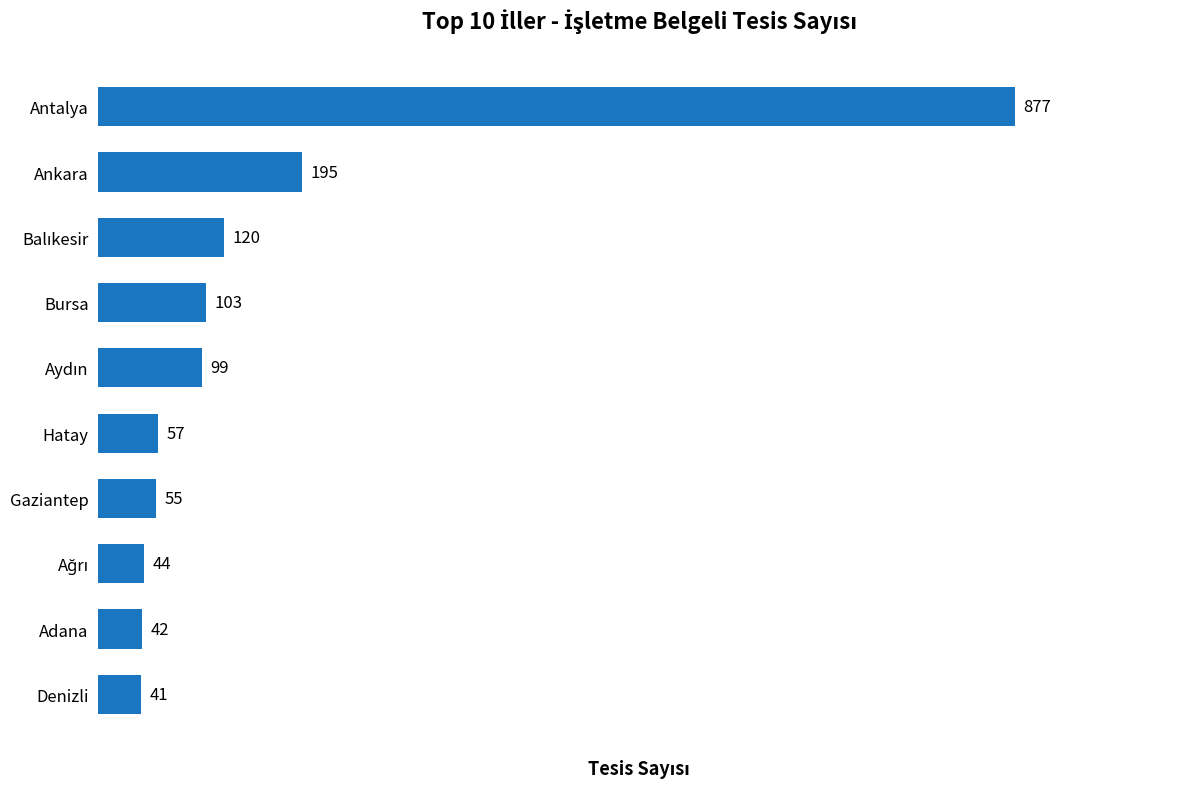

What is the sum of all values?

1633